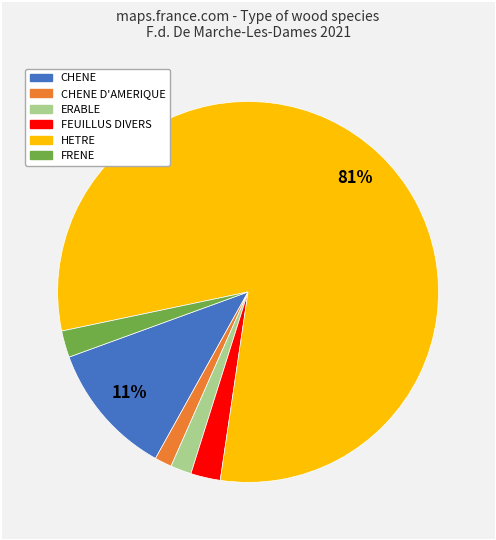

To the nearest percent, what is the average slice percentage?

17%